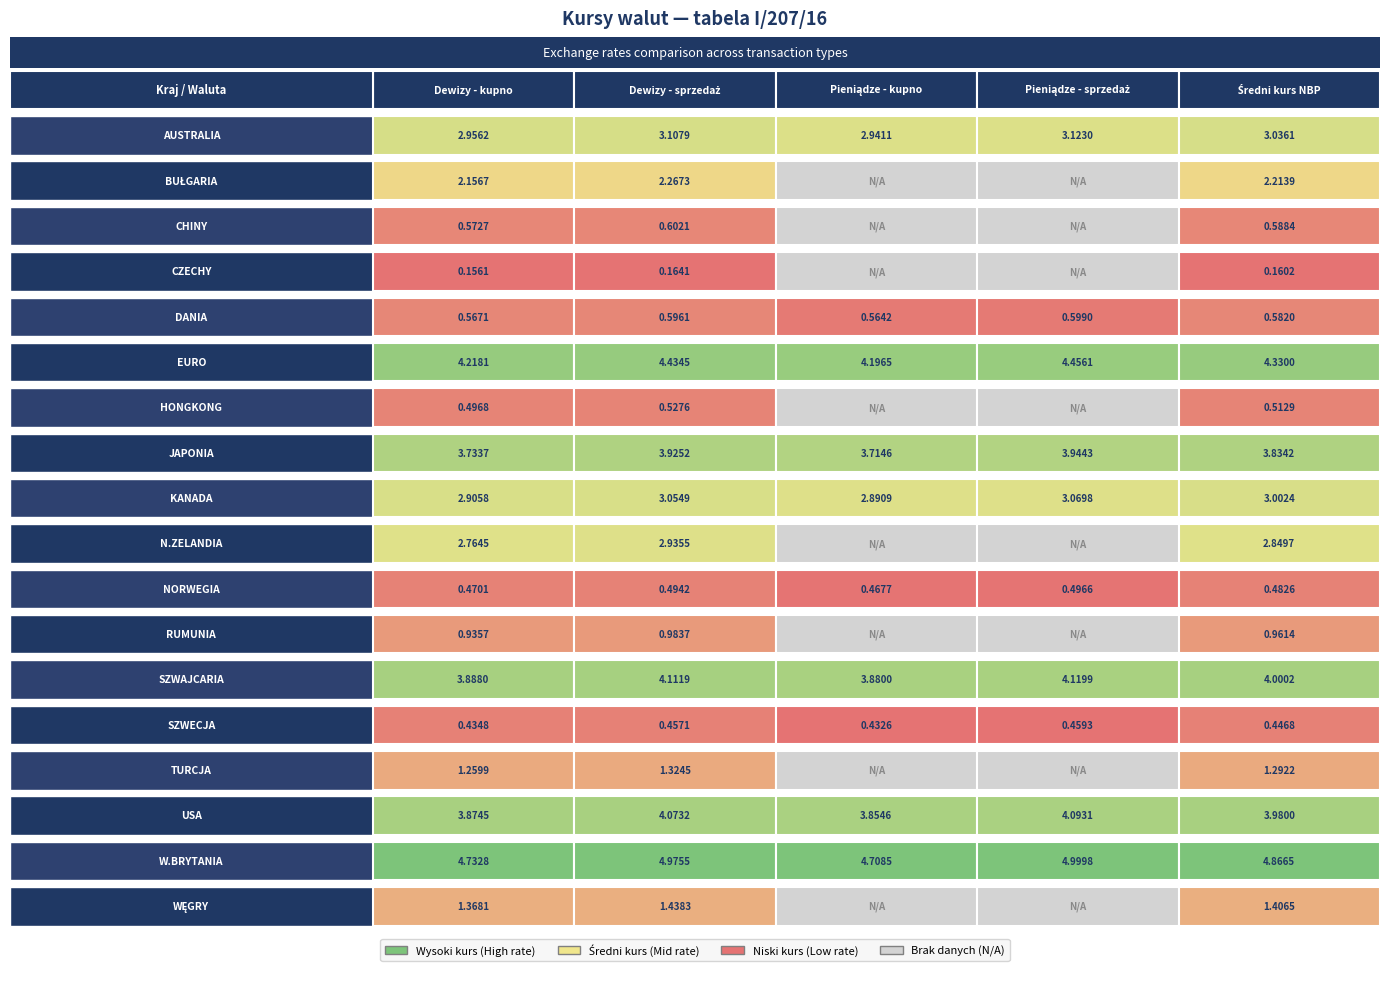

What is the difference between the Dewizy - sprzedaż values at 6 and 5?

3.9